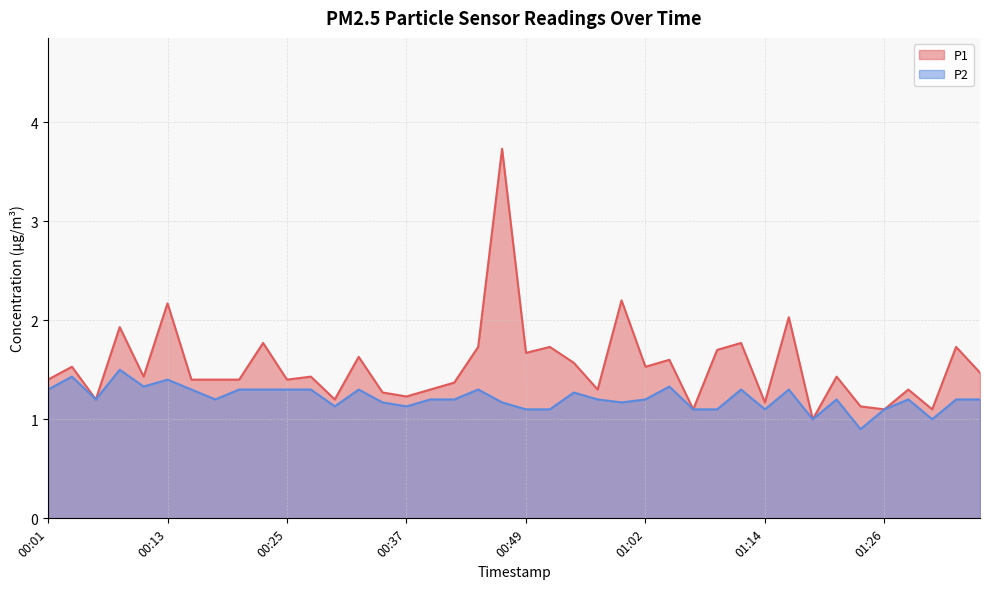

Which series has the largest range (max minus min)?

P1